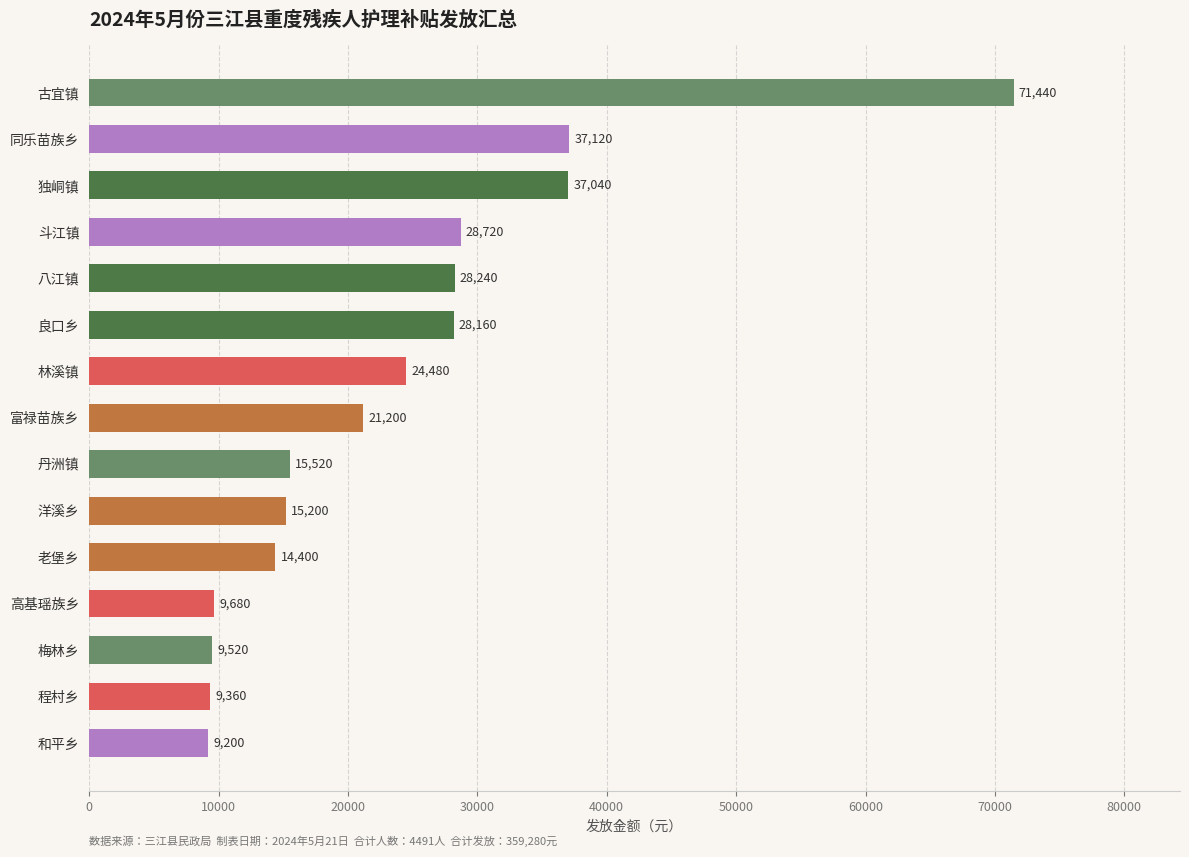

List the labels in order of value, smallest first.

和平乡, 程村乡, 梅林乡, 高基瑶族乡, 老堡乡, 洋溪乡, 丹洲镇, 富禄苗族乡, 林溪镇, 良口乡, 八江镇, 斗江镇, 独峒镇, 同乐苗族乡, 古宜镇